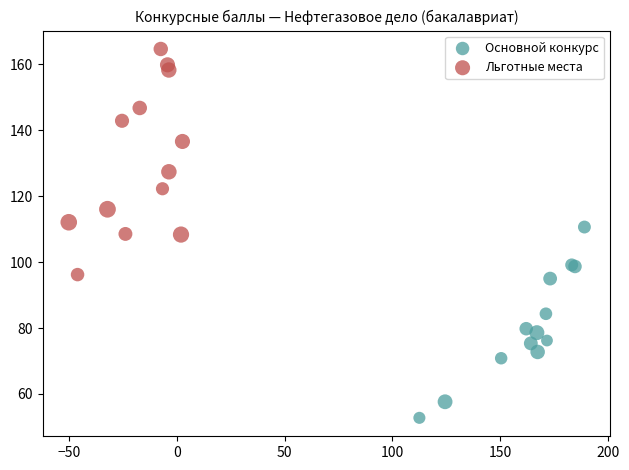

Which series contains the lowest Y value?

Основной конкурс